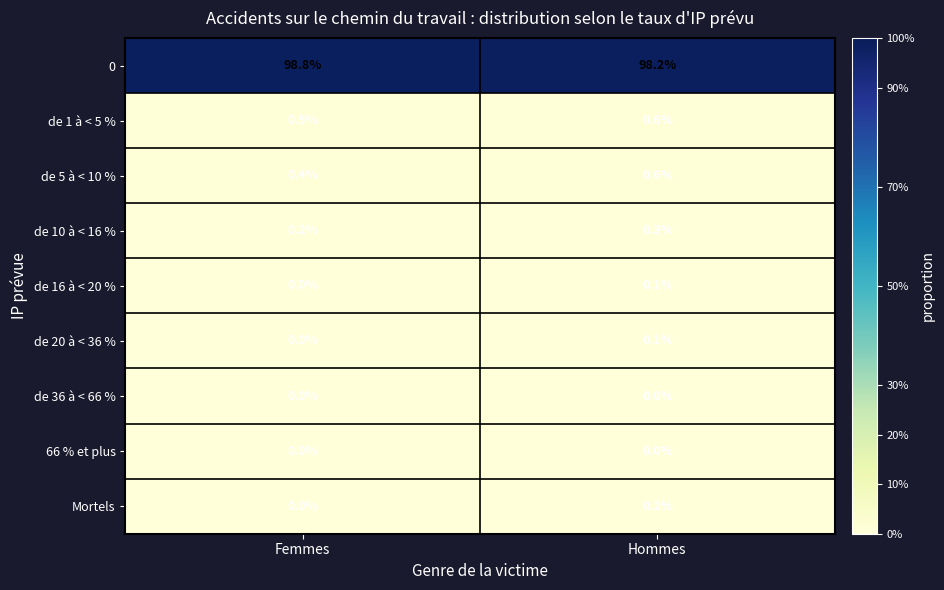

At which category is the sum across all series the highest?

Hommes